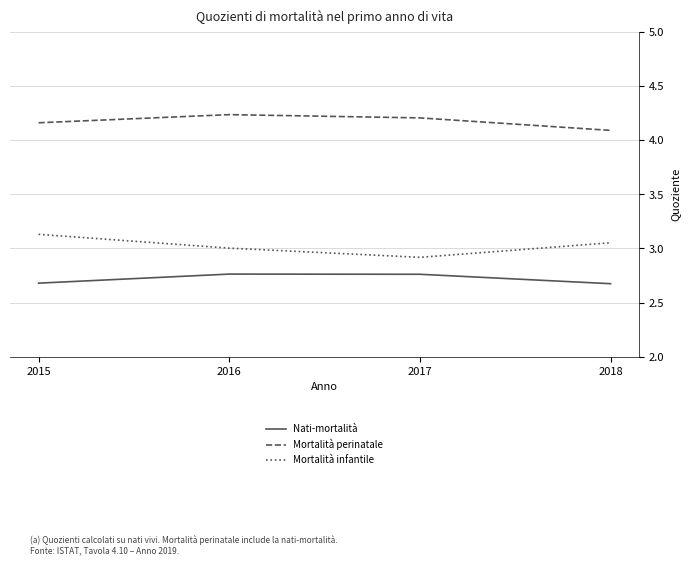

The Mortalità perinatale series shows 4.2 at 2016. True or false?

True